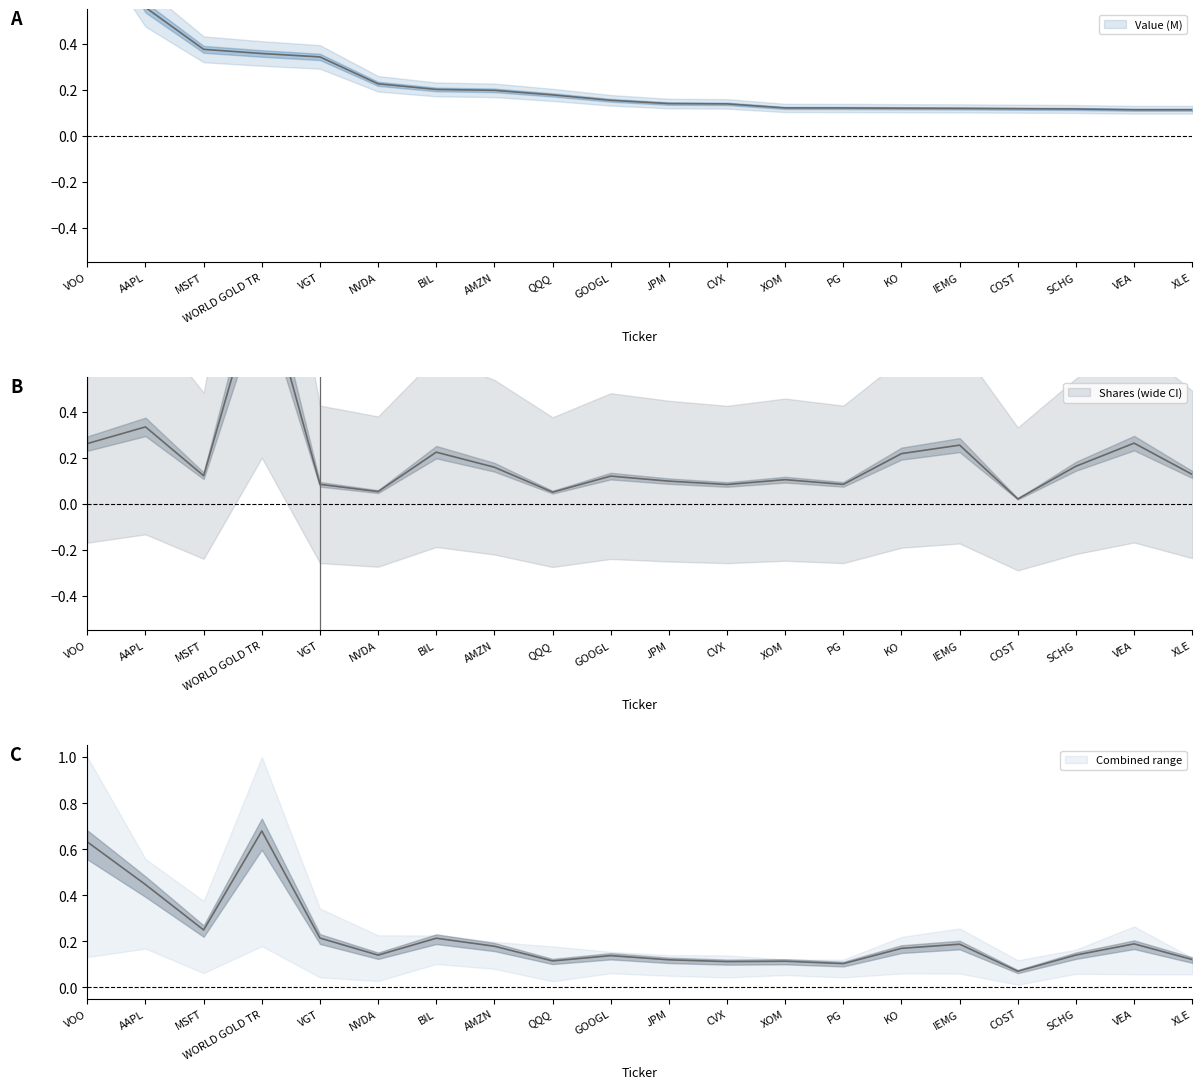

In Shares, how many points are higher than both neighbors (excluding endpoints)?

7